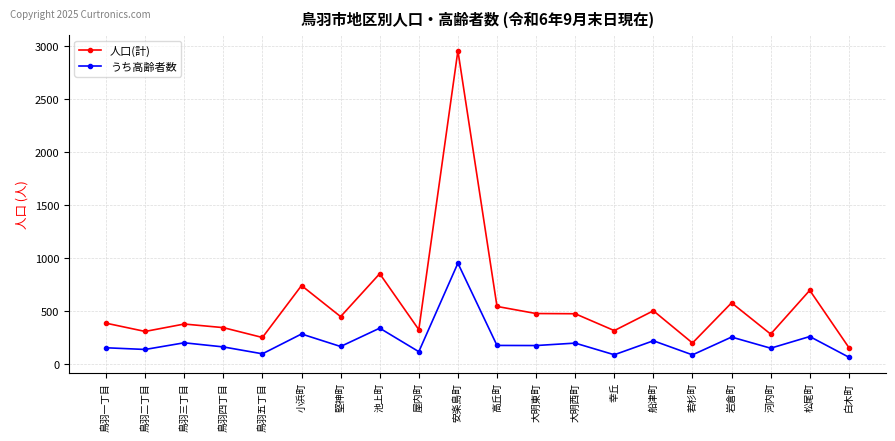

Which series changed the most between 鳥羽一丁目 and 小浜町?

人口(計)